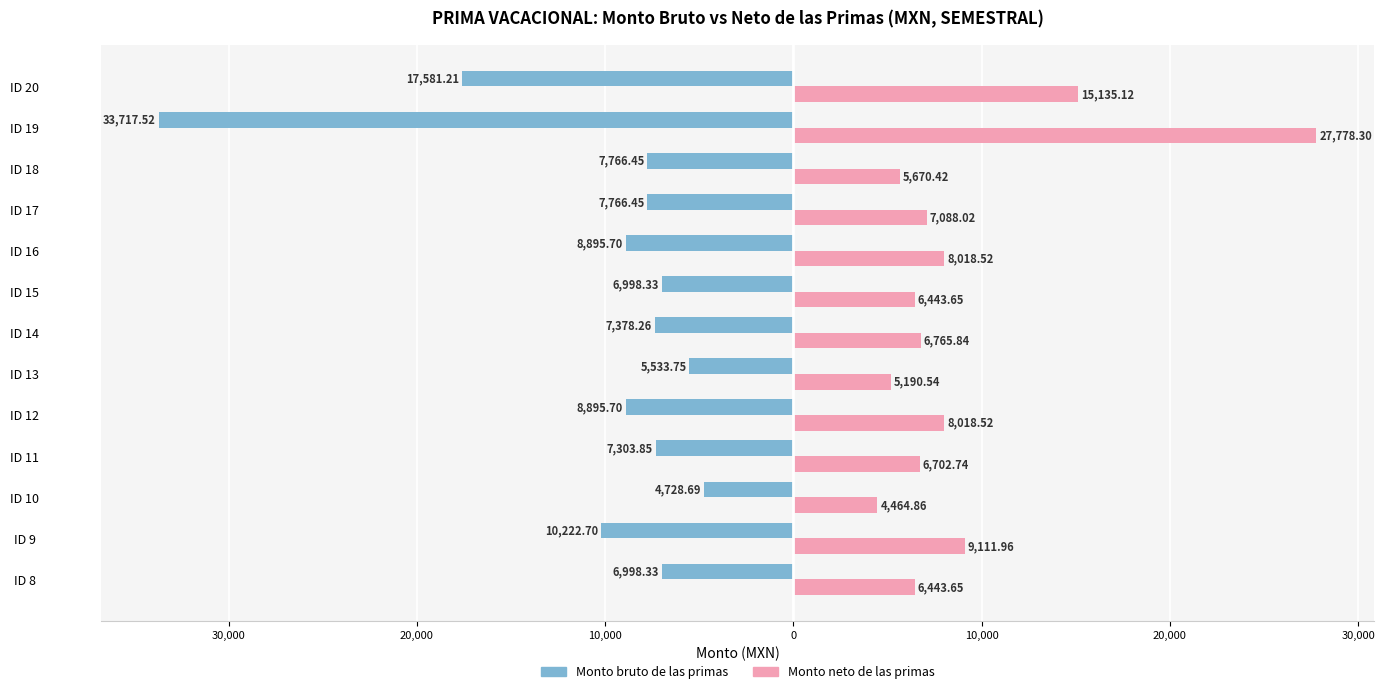

What are all the series names shown in the legend?

Monto bruto de las primas, Monto neto de las primas